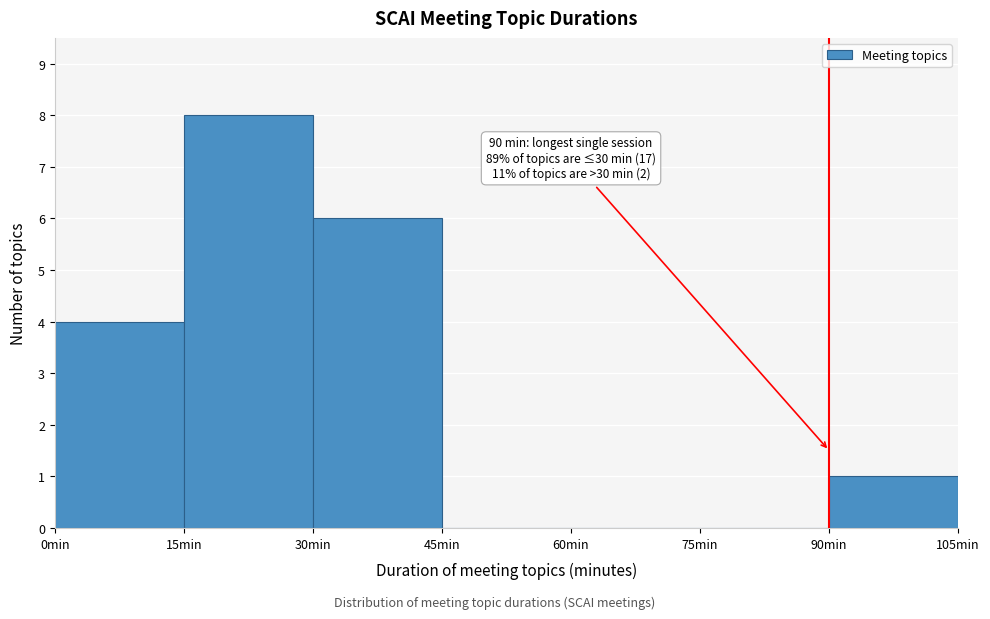

Which range on the x-axis has the tallest bar?

15 to 30